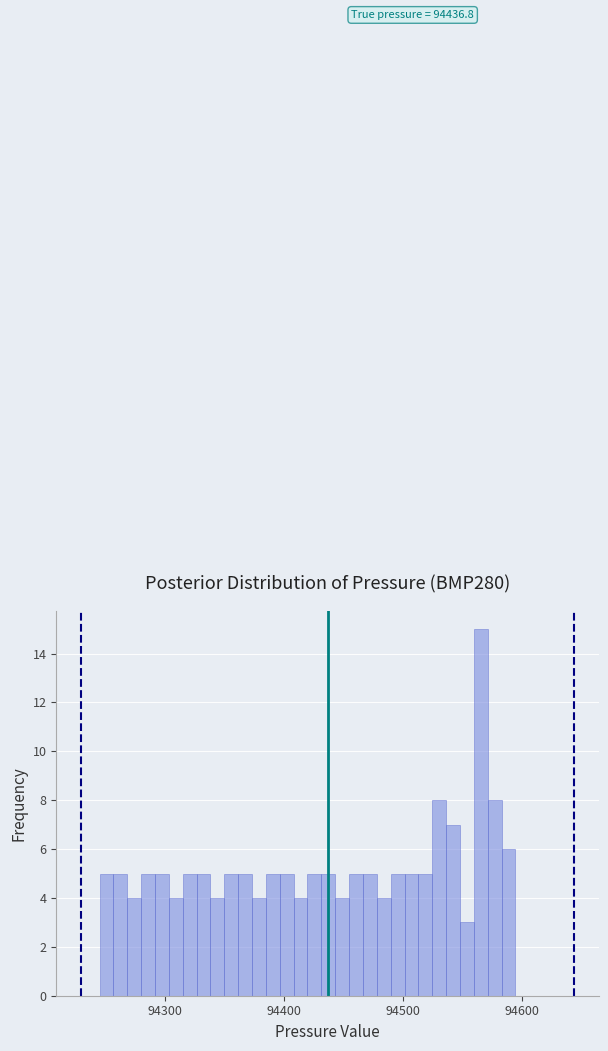

Around what value on the x-axis is the tallest bar? Give the approximate position of its centre, as read against the axis.

94570